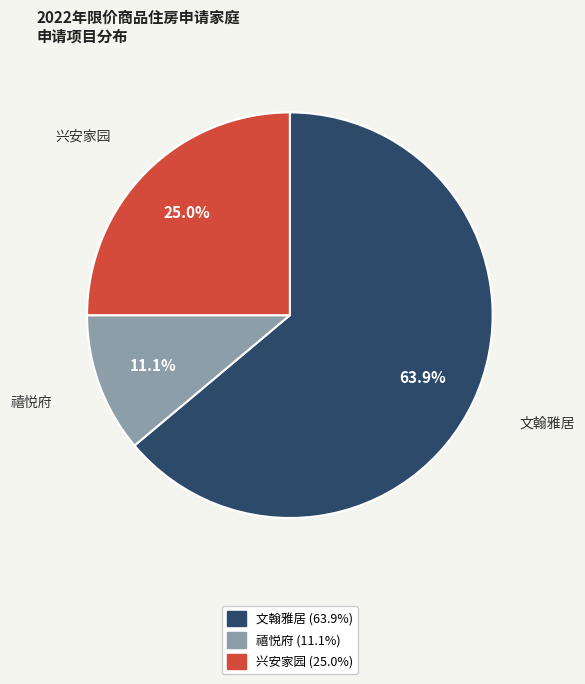

Does any single category account for the majority?

Yes